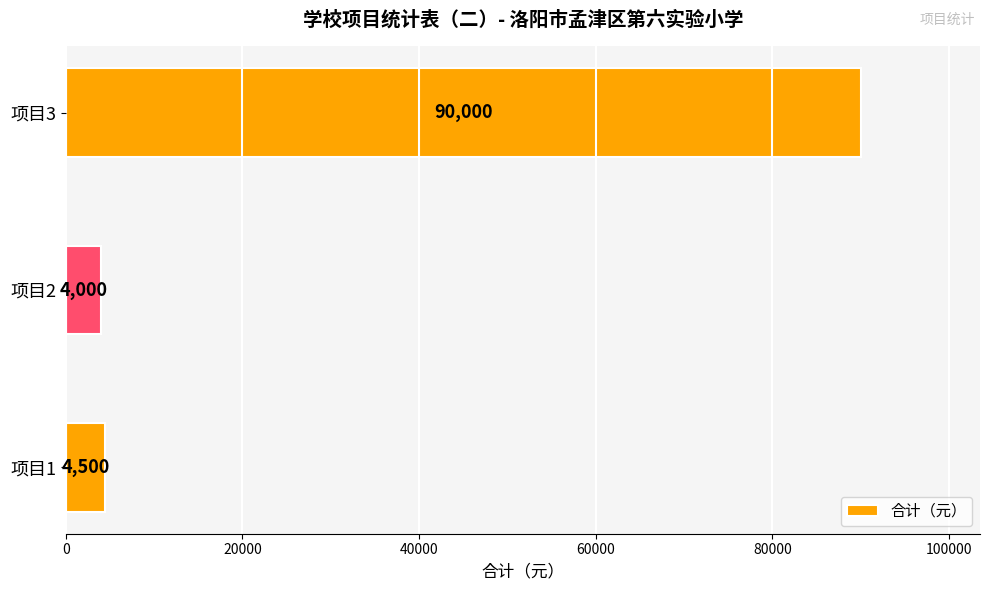

Which has a higher value, 项目1 or 项目3?

项目3